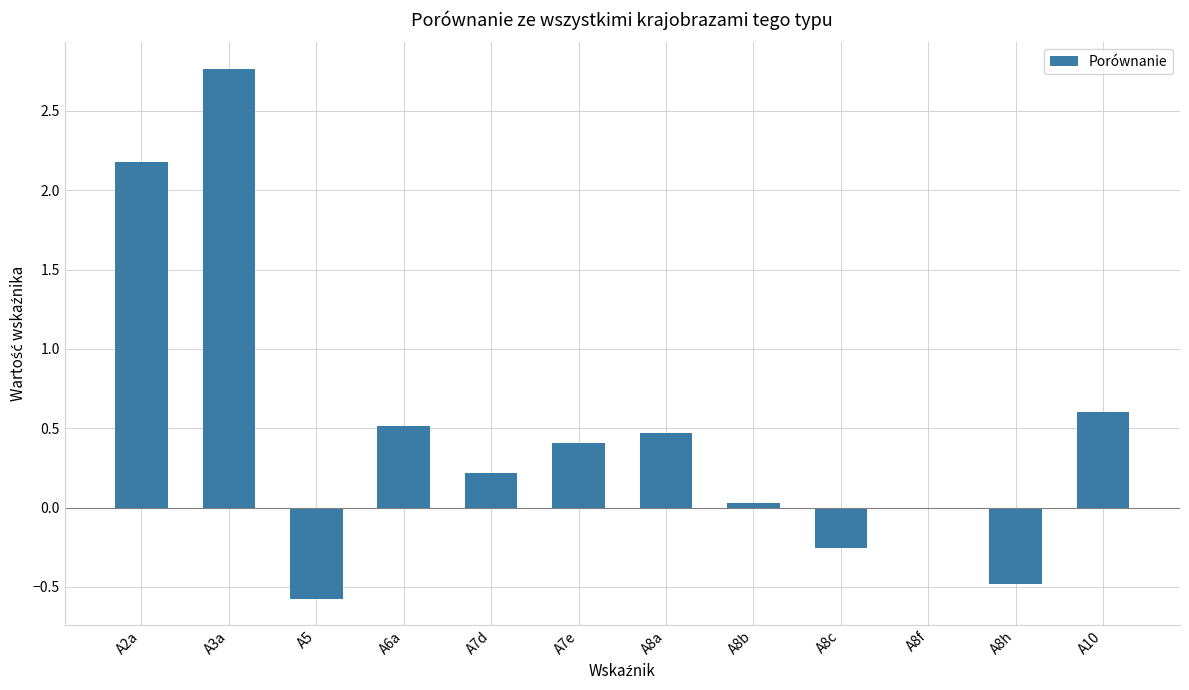

Is it true that the value at A8a is 0.5?

True